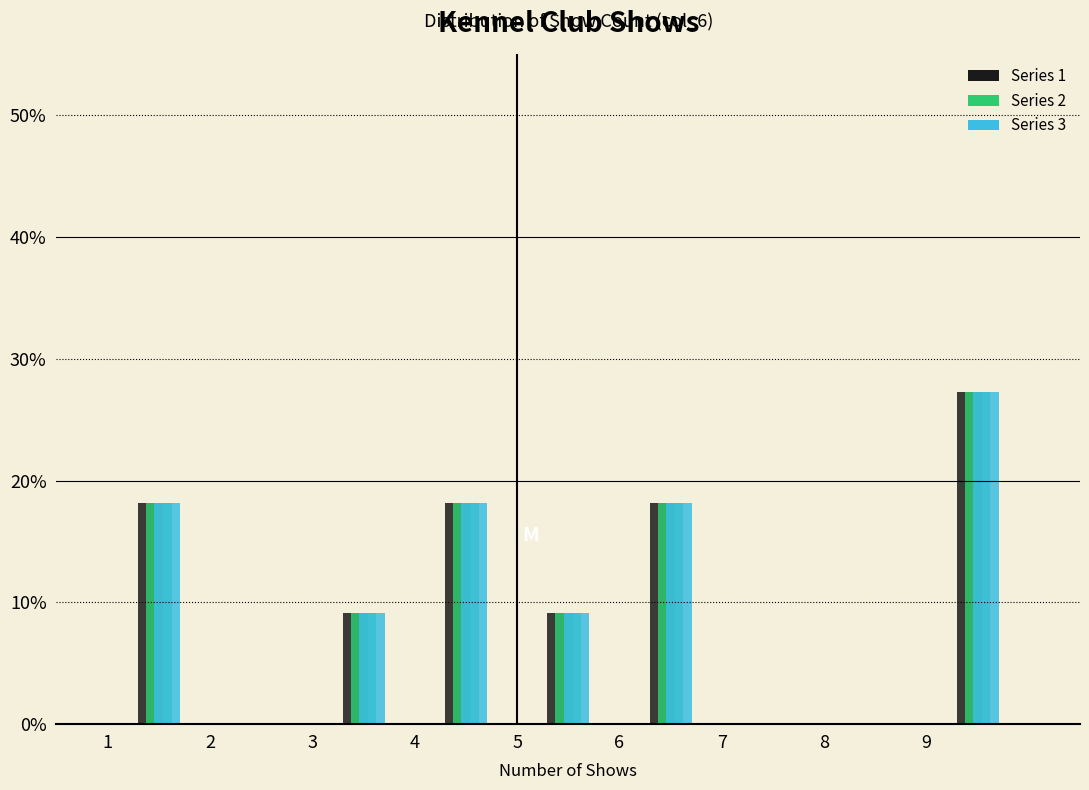

In the Series 1 series, which range on the x-axis has the tallest bar?

9 to 10